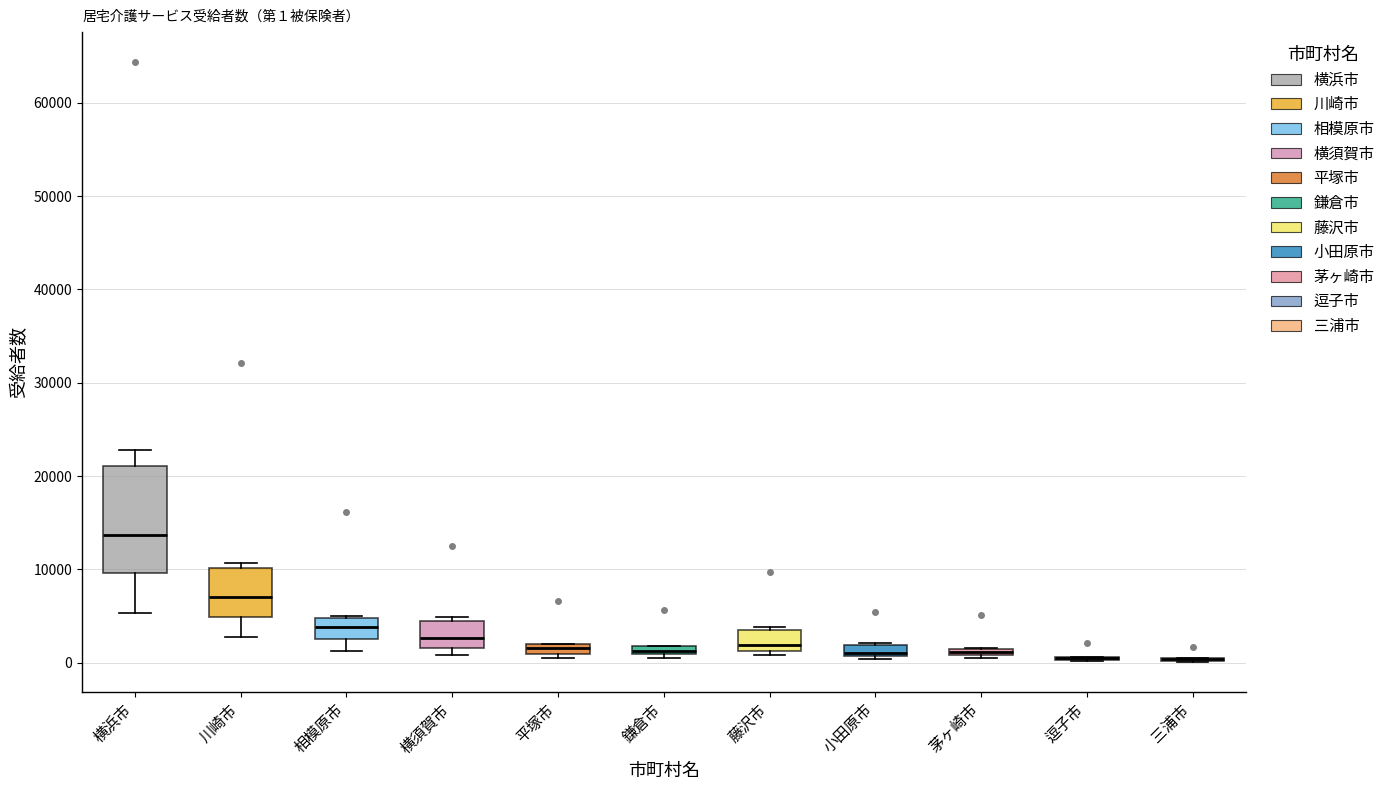

Comparing the boxes themselves (not the whiskers), which one is the tallest?

横浜市